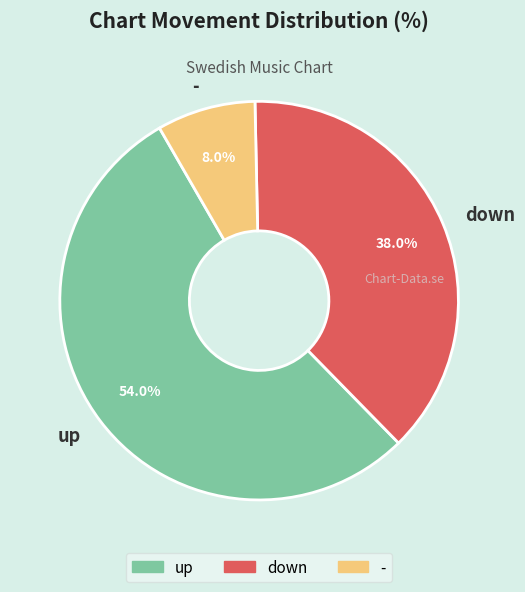

What is the total percentage of down and up?

92.0%